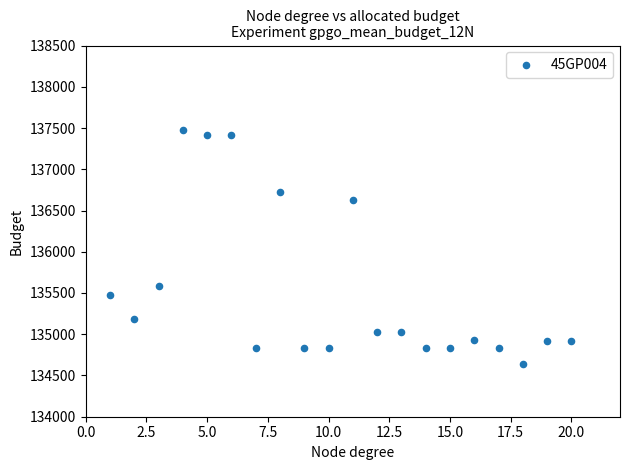

What Y value in the scatter plot is closest to 136055?

135580